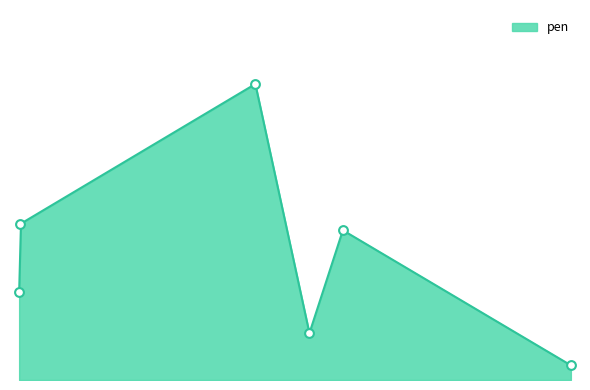

What is the change in value from 1483 to 3255?

+0.7